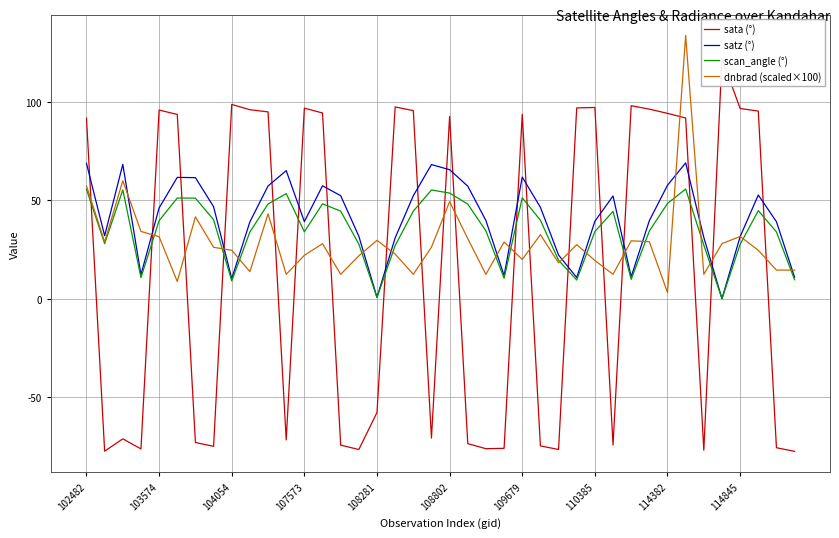

True or false: sata (°) has a value of -74.1 at 29.

True